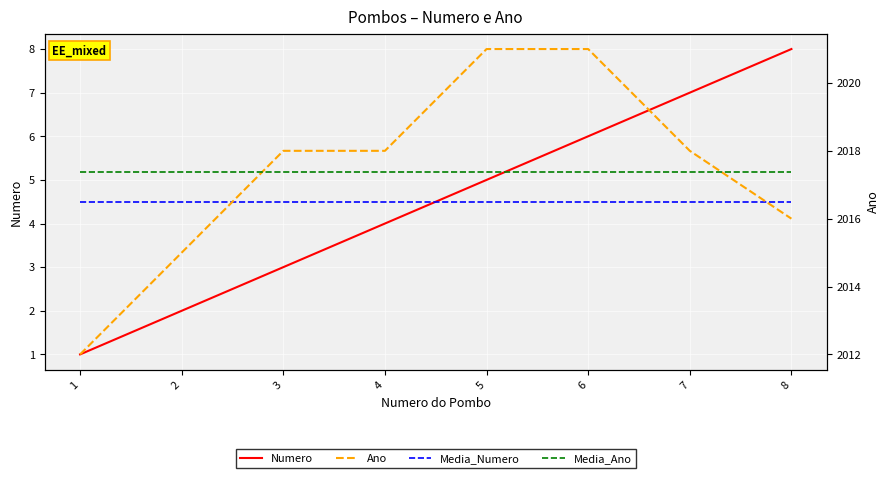

What value does the Media_Numero series have at 2?

4.5